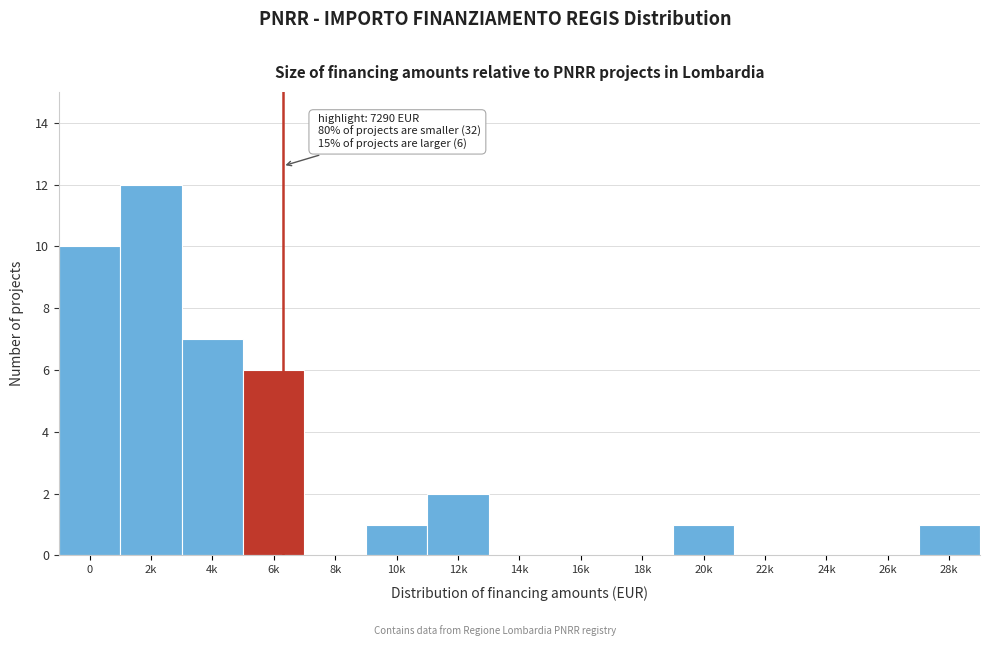

Reading right to left, extract all data points from this chart.

28k=1	26k=0	24k=0	22k=0	20k=1	18k=0	16k=0	14k=0	12k=2	10k=1	8k=0	6k=6	4k=7	2k=12	0=10